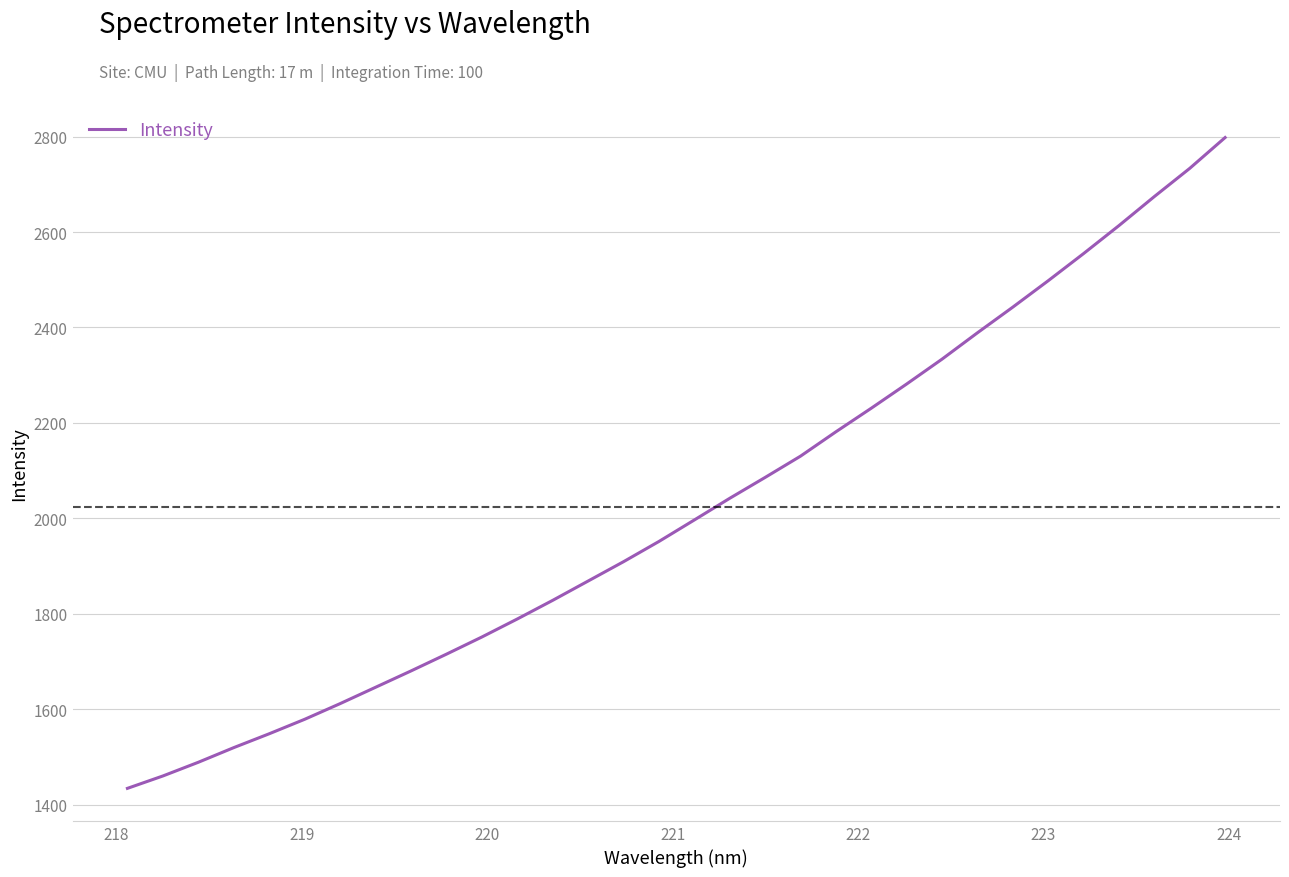

What is the difference between the maximum and minimum values?

1363.8